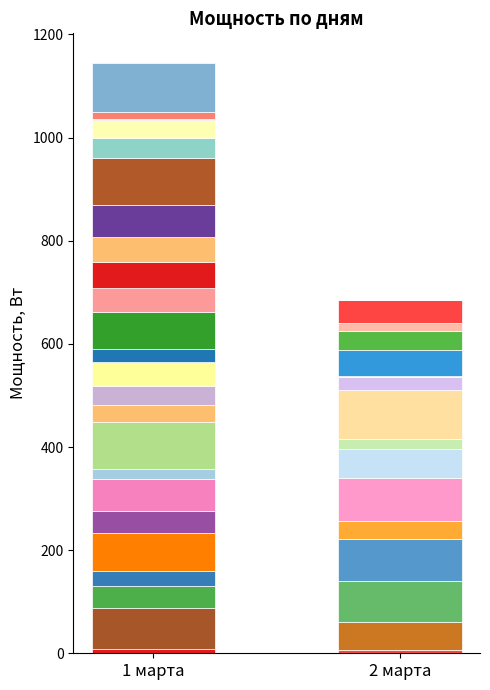

What is the difference between the maximum and minimum values in the 2 марта series?

96